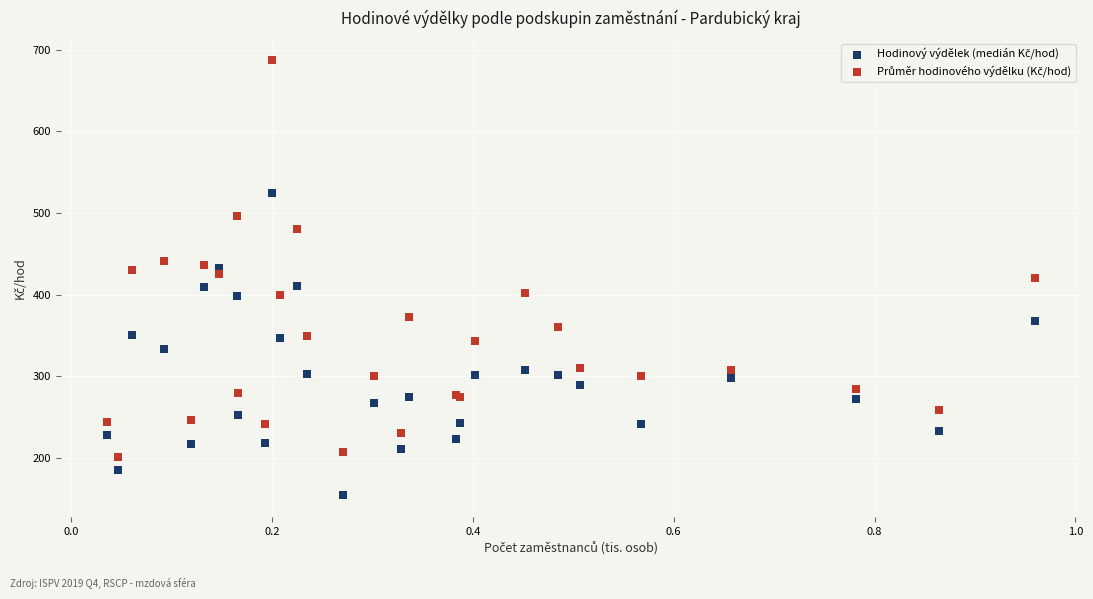

What is the X range (max minus min) for the scatter plot?

0.9